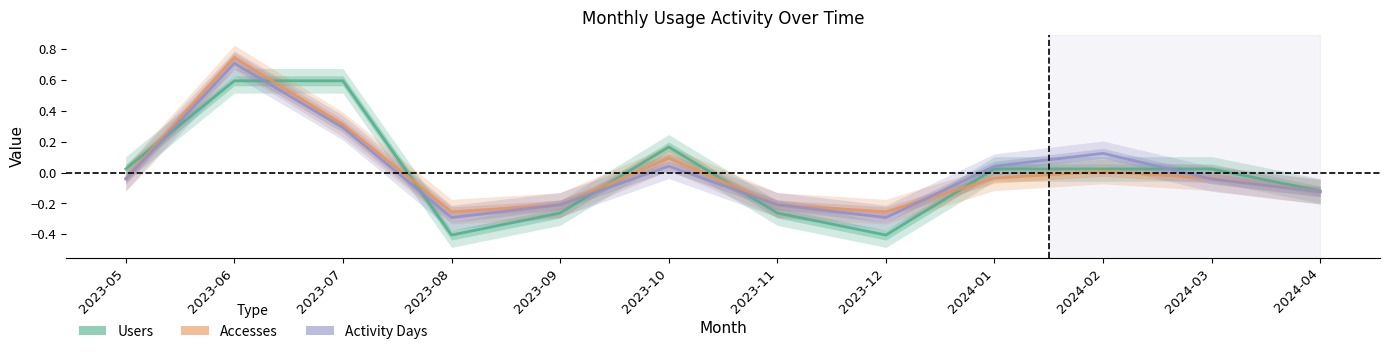

What is the difference between the highest and lowest values at 2024-02?

0.1